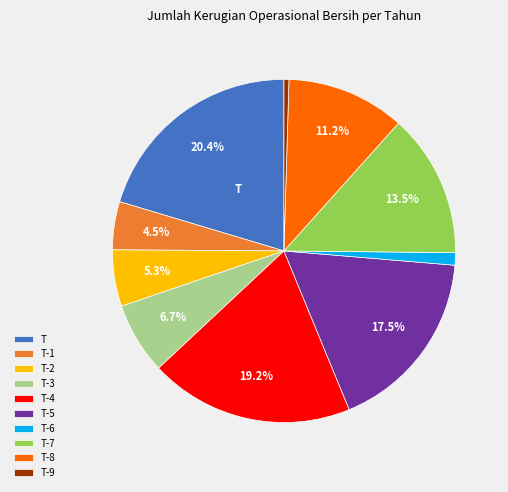

Count the number of slices in the pie.

10